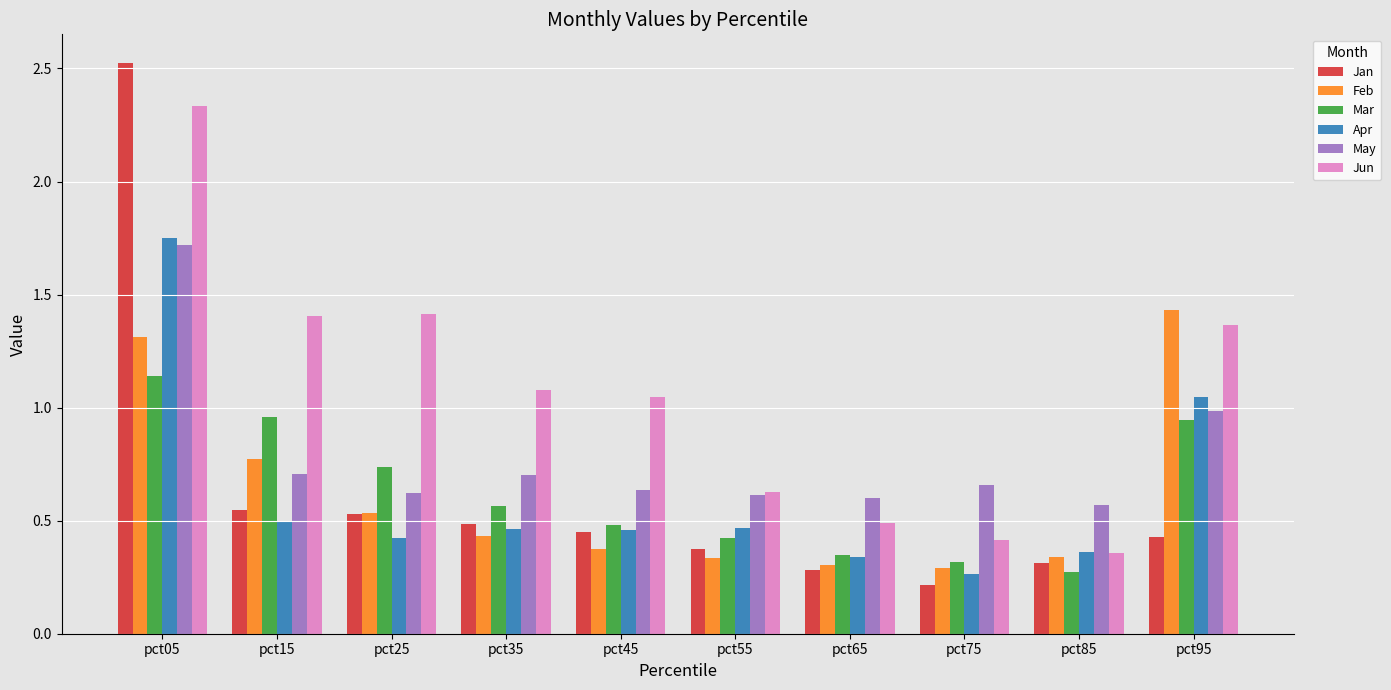

The value of May at pct65 is 0.6. True or false?

True